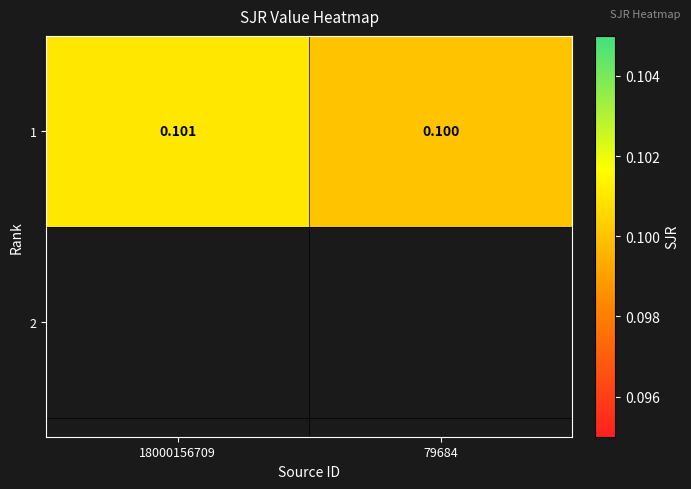

Reading left to right, extract all data points from this chart.

0.1	0.1